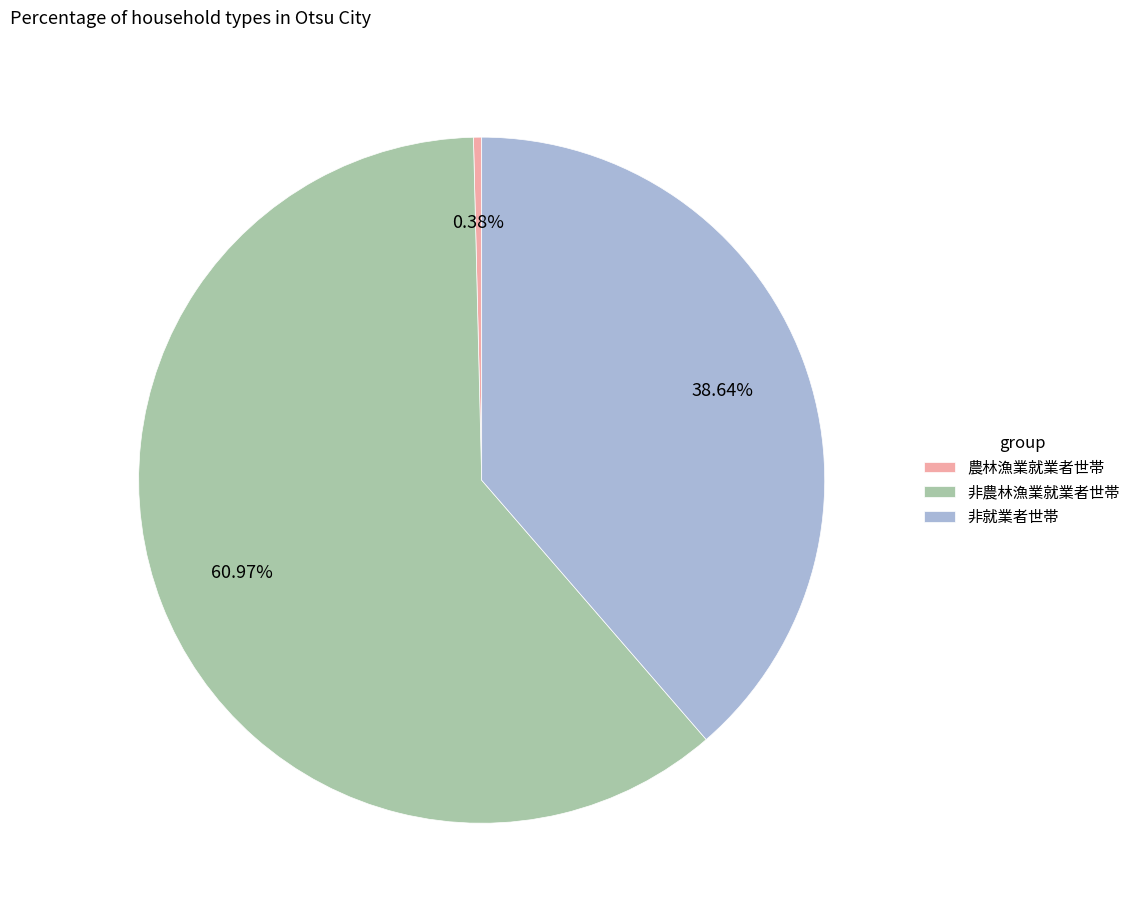

How many slices are in this pie chart?

3